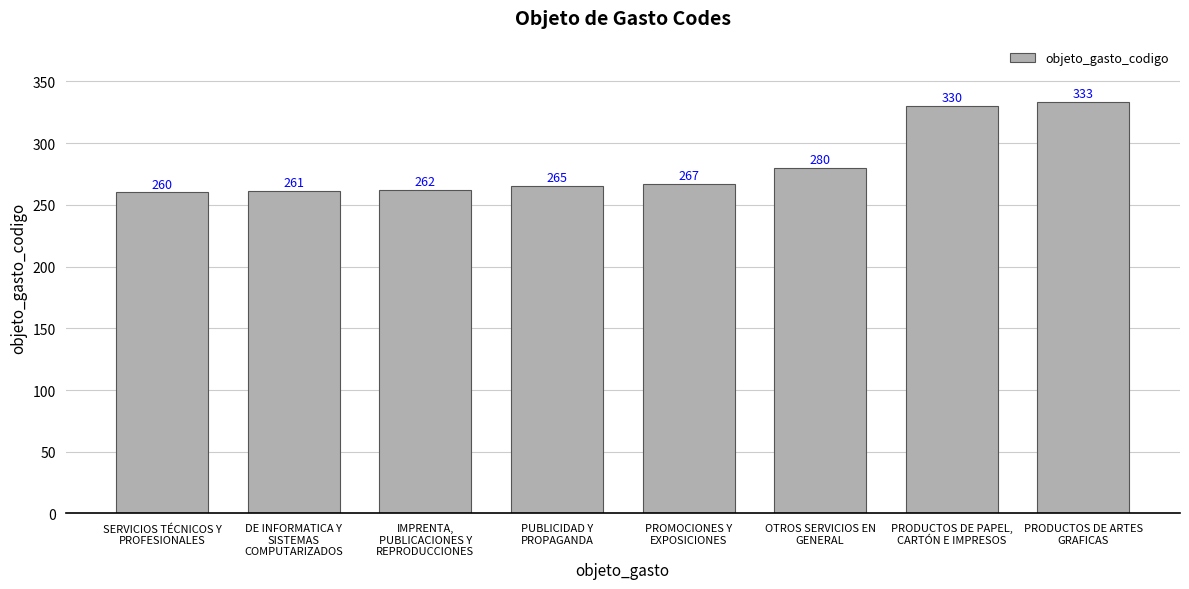

What is the value of the 5th bar from the left?

267